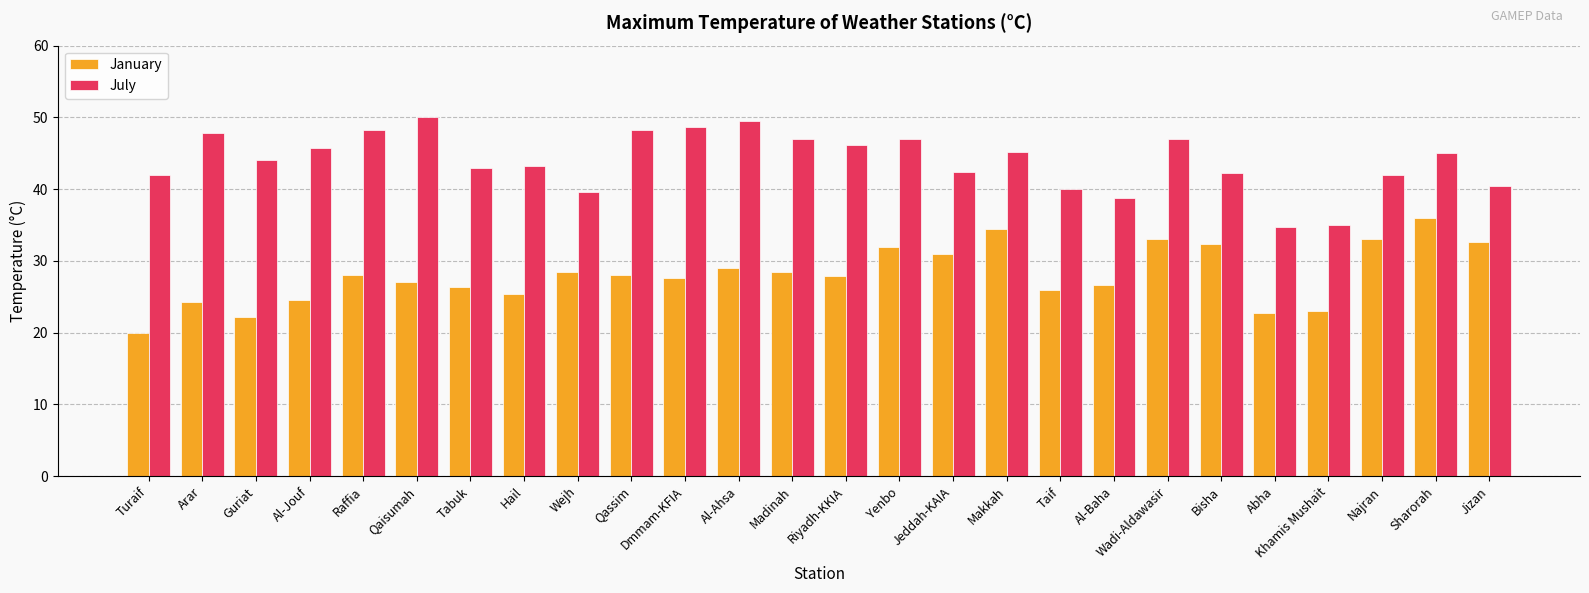

Are the bars grouped side by side (vs. stacked)?

Yes